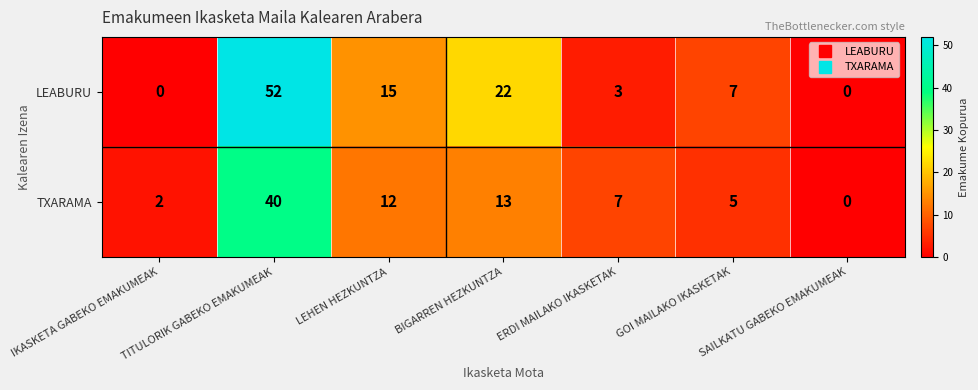

At TITULORIK GABEKO EMAKUMEAK, list the series in order from smallest to largest.

TXARAMA, LEABURU